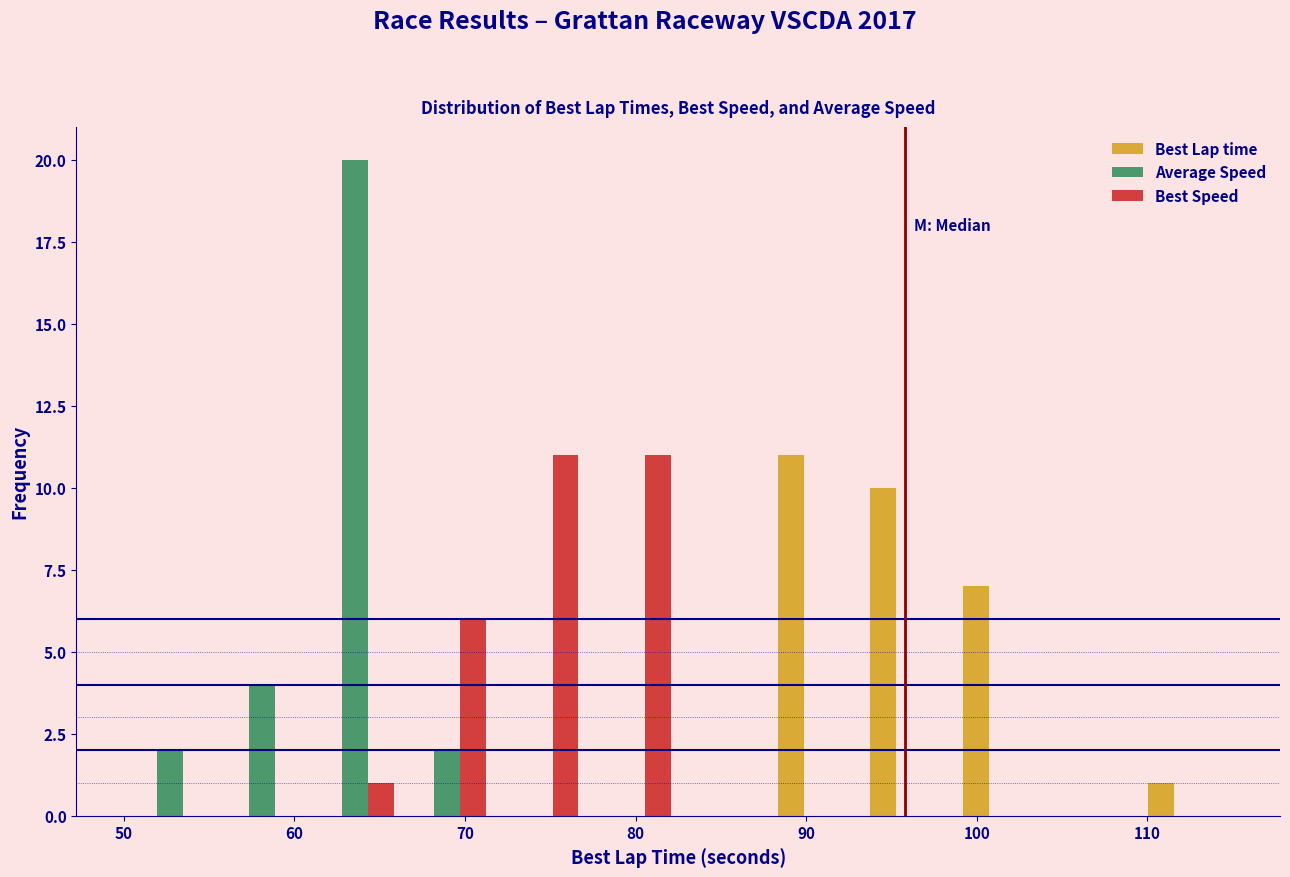

Reading left to right, transcribe this chart: for each range on the x-axis, give the height of each series' bar. Neither the bar edges nor the heights are printed on the chart, so give them approximately, as read against the axes.

50 to 55: Best Lap time=0	Average Speed=2	Best Speed=0
55 to 61: Best Lap time=0	Average Speed=4	Best Speed=0
61 to 66: Best Lap time=0	Average Speed=20	Best Speed=1
66 to 72: Best Lap time=0	Average Speed=2	Best Speed=6
72 to 77: Best Lap time=0	Average Speed=0	Best Speed=11
77 to 83: Best Lap time=0	Average Speed=0	Best Speed=11
83 to 88: Best Lap time=0	Average Speed=0	Best Speed=0
88 to 93: Best Lap time=11	Average Speed=0	Best Speed=0
93 to 99: Best Lap time=10	Average Speed=0	Best Speed=0
99 to 104: Best Lap time=7	Average Speed=0	Best Speed=0
104 to 110: Best Lap time=0	Average Speed=0	Best Speed=0
110 to 115: Best Lap time=1	Average Speed=0	Best Speed=0